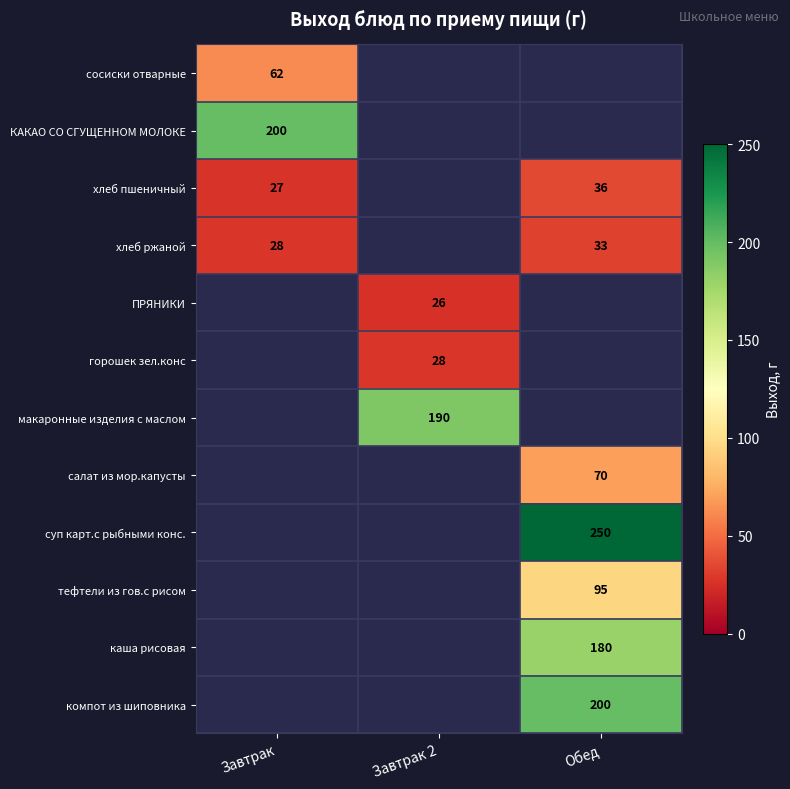

Which label corresponds to the smallest value in the chart?

Завтрак 2